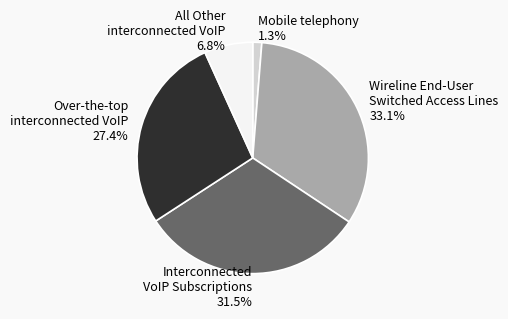

Rank the categories by value from highest to lowest.

Wireline End-User Switched Access Lines, Interconnected VoIP Subscriptions, Over-the-top interconnected VoIP, All Other interconnected VoIP, Mobile telephony